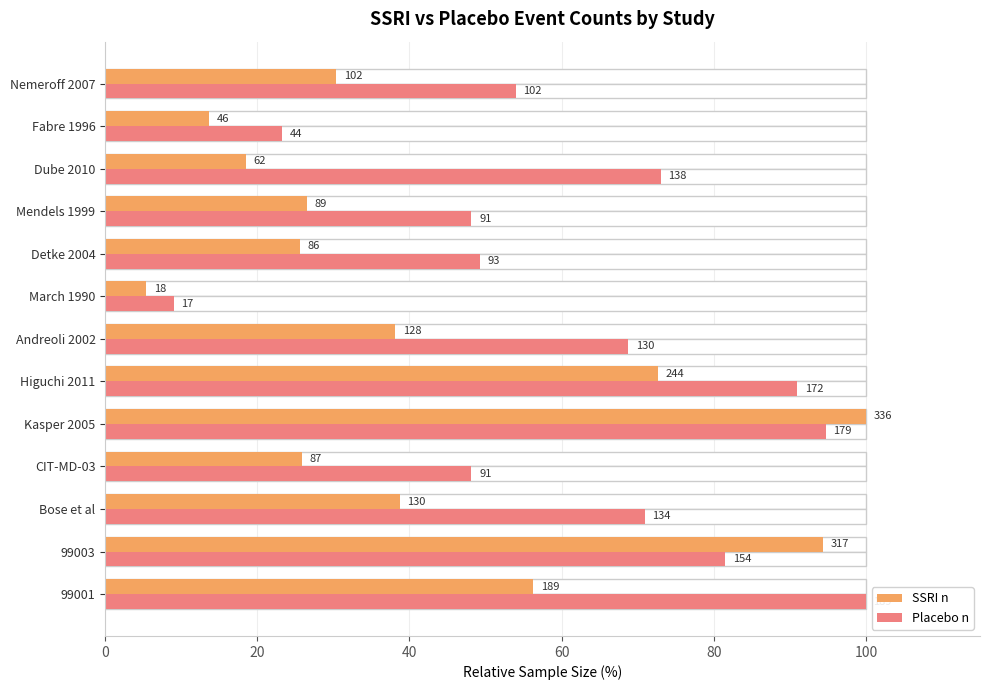

What is the sum of all Placebo n values?

811.6